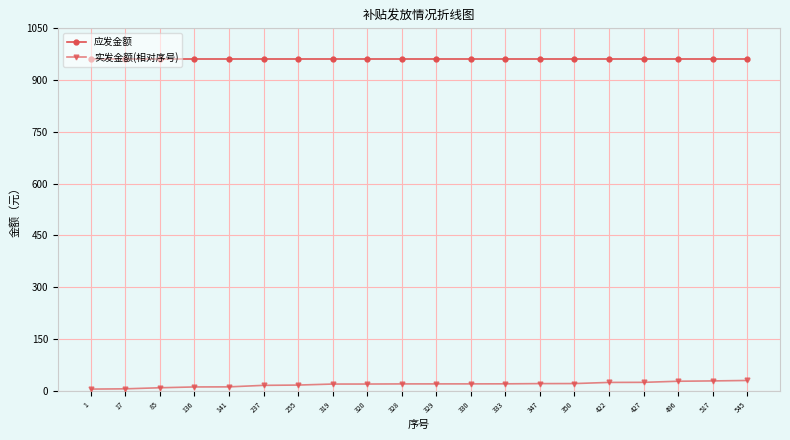

Rank the series by their average value, from lowest to highest.

实发金额(相对序号), 应发金额